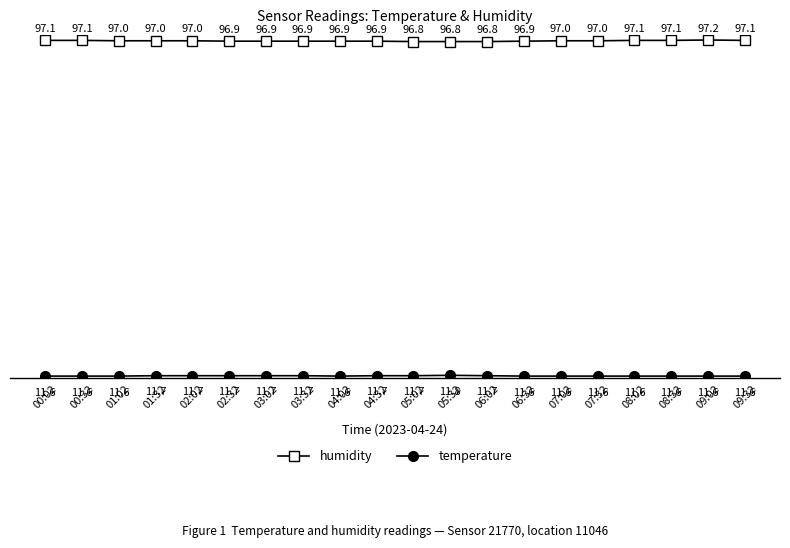

What is the value of the humidity point at the 4th from the left?

97.0